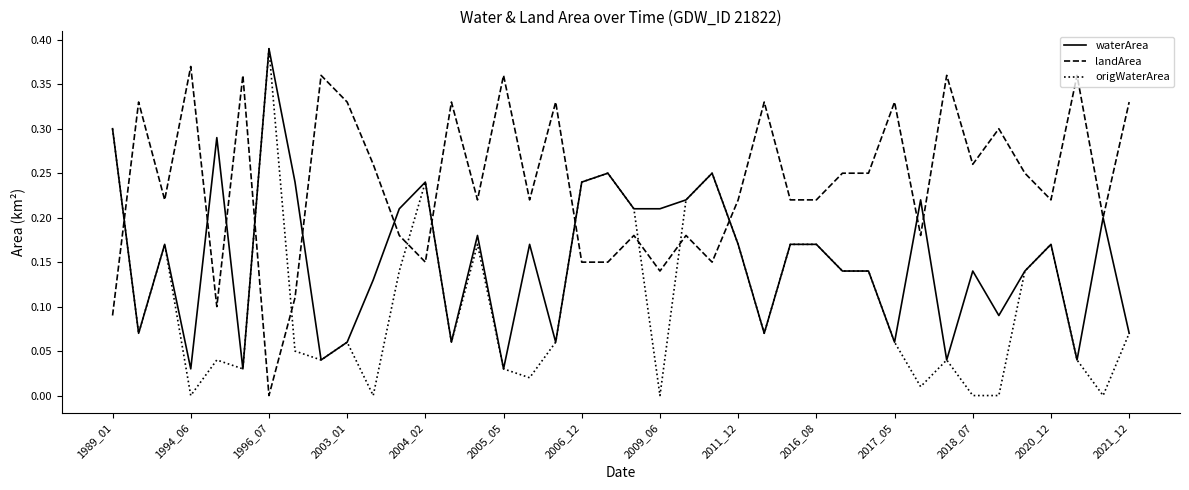

True or false: landArea and origWaterArea intersect in this chart.

True